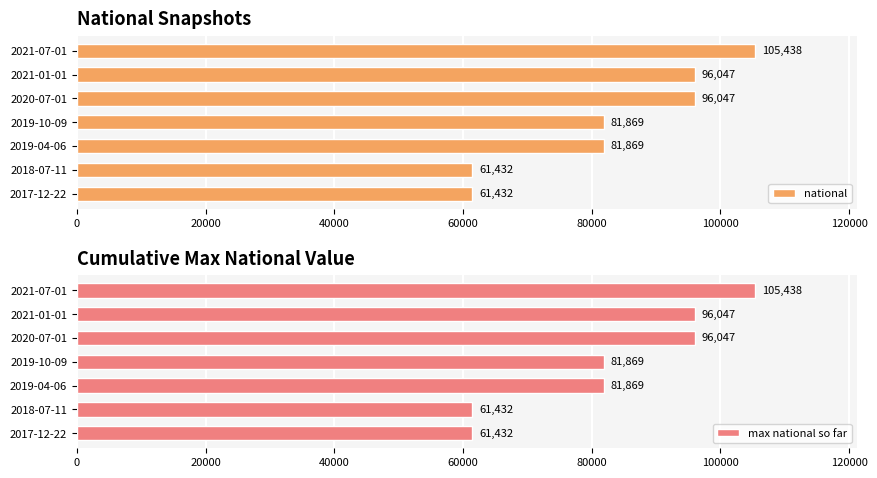

Read the national value at 2021-01-01, to the nearest 50.

96050